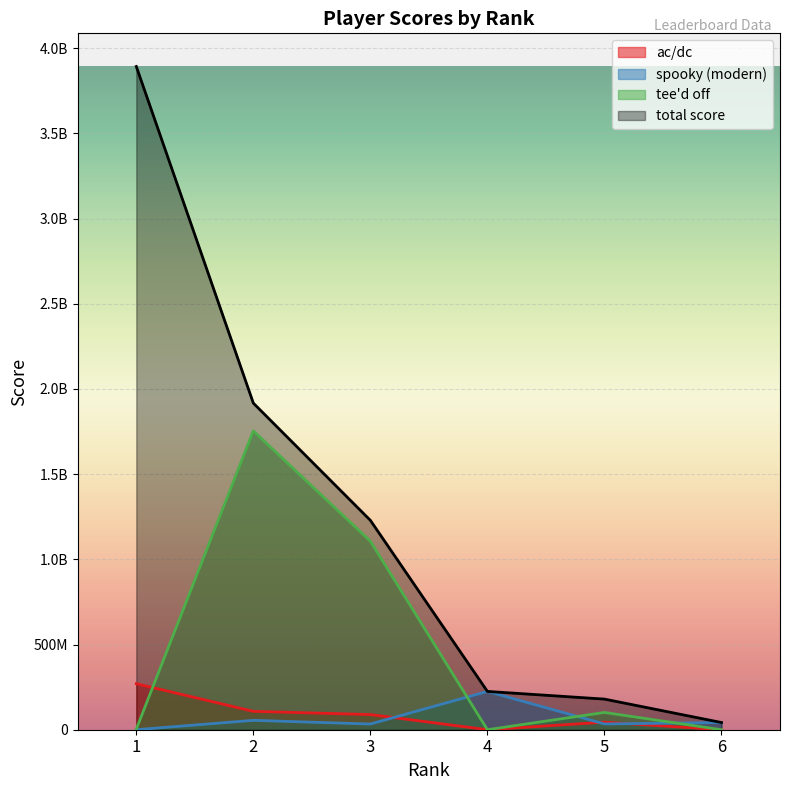

What is the spread (max minus min) of values at 4?

224699870